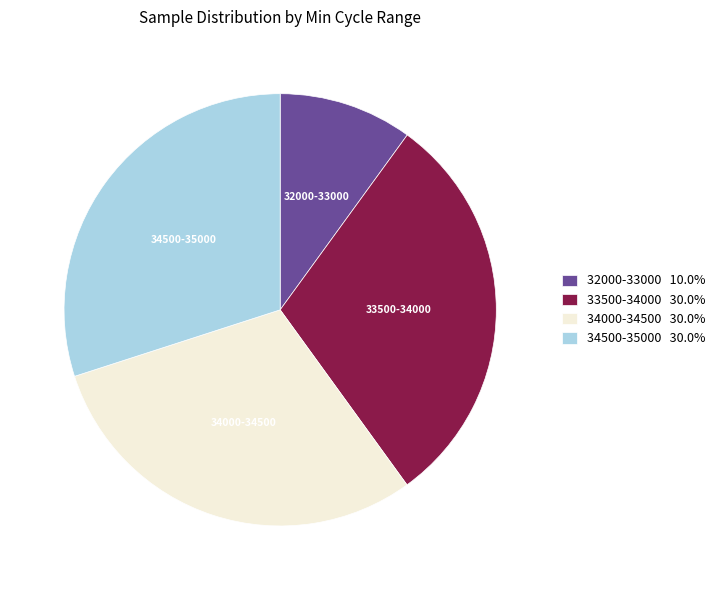

Is there any slice that represents more than half of the pie?

No